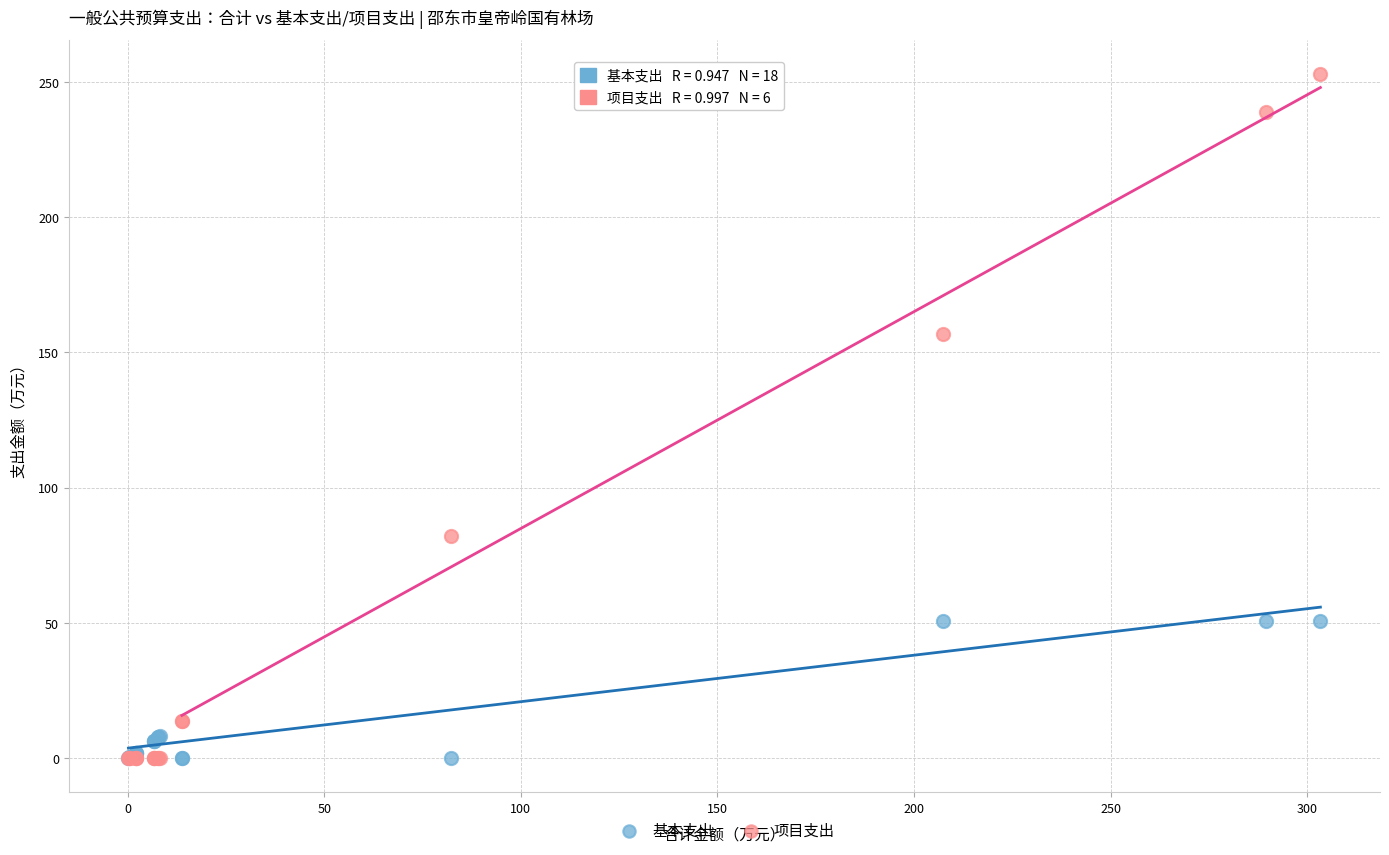

Which series contains the highest Y value?

项目支出